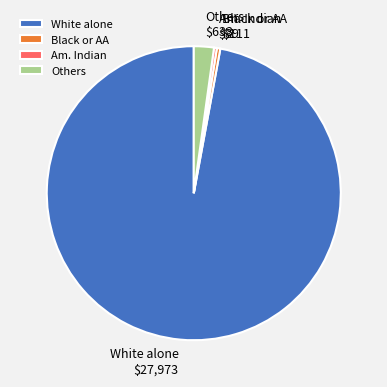

Which category accounts for the majority?

White alone